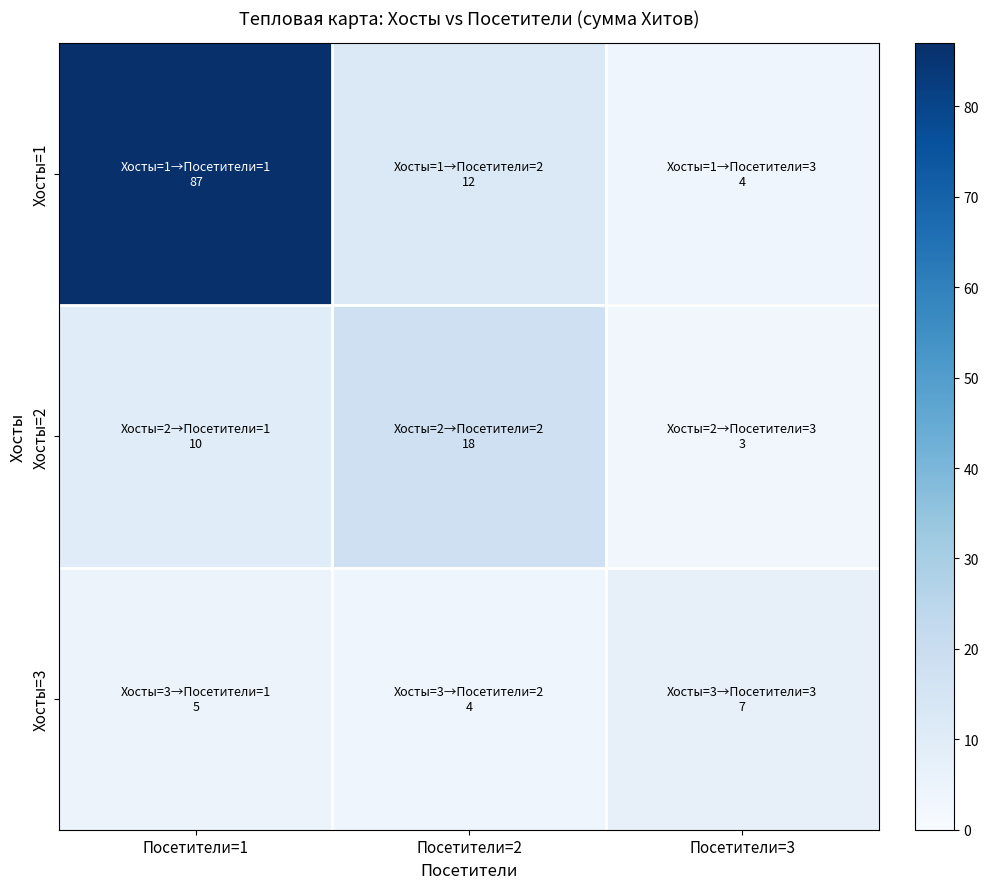

Reading left to right, transcribe all the data shown in this chart.

Хосты=1: Посетители=1=87	Посетители=2=12	Посетители=3=4
Хосты=2: Посетители=1=10	Посетители=2=18	Посетители=3=3
Хосты=3: Посетители=1=5	Посетители=2=4	Посетители=3=7